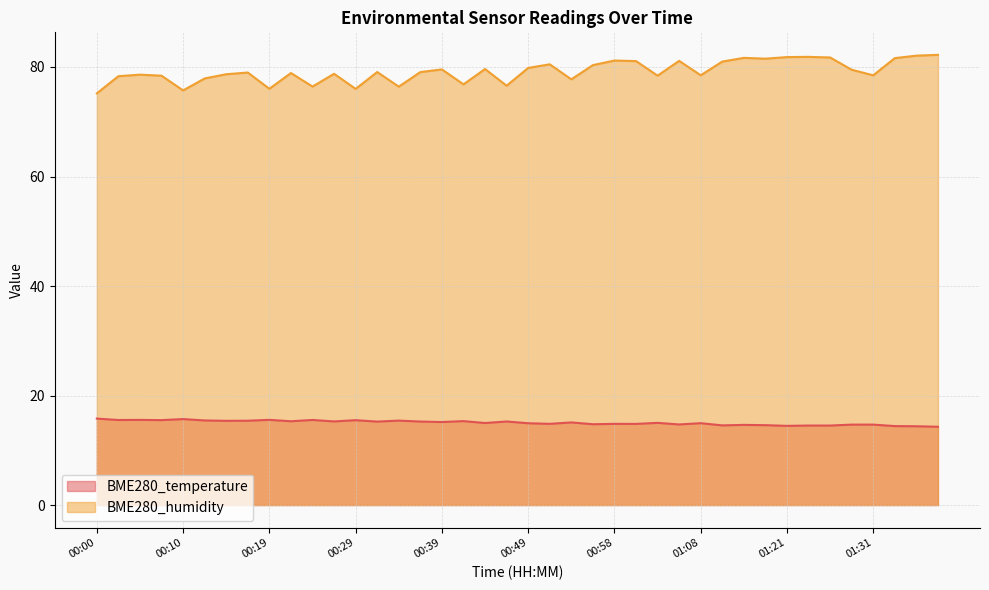

True or false: BME280_temperature and BME280_humidity intersect in this chart.

False